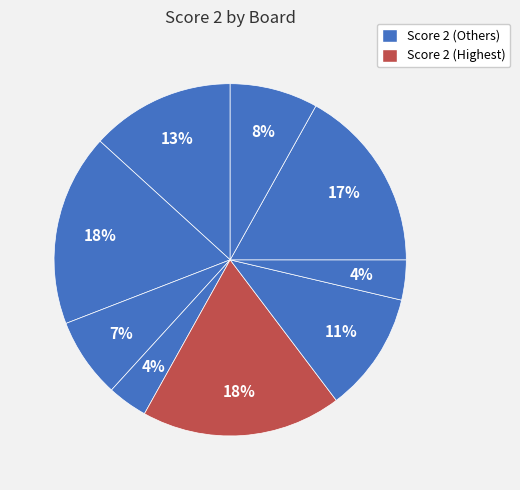

Count the number of slices in the pie.

9